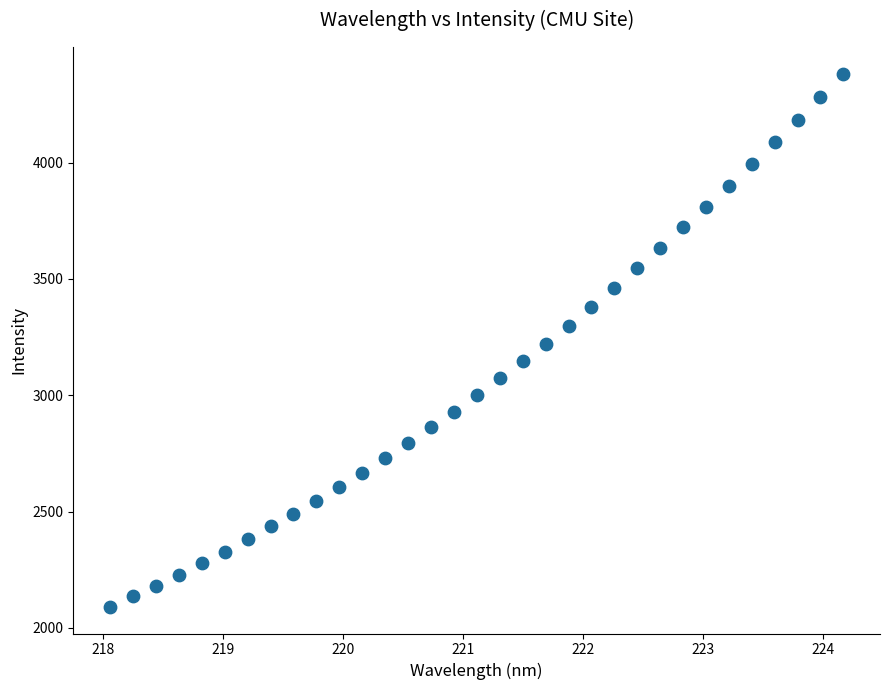

What is the range of Y values (max minus min)?

2291.8